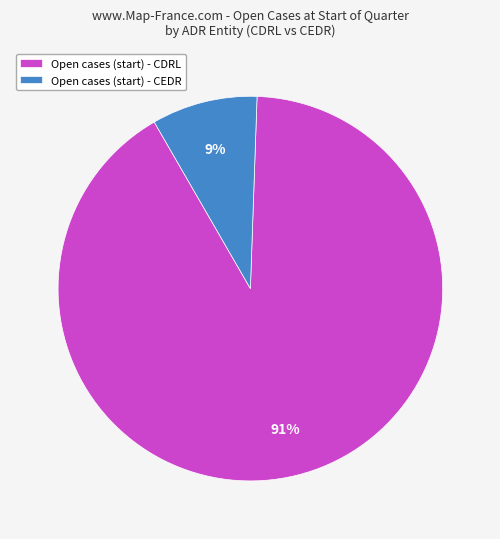

To the nearest percent, what is the difference between the largest and smallest slice percentages?

82%